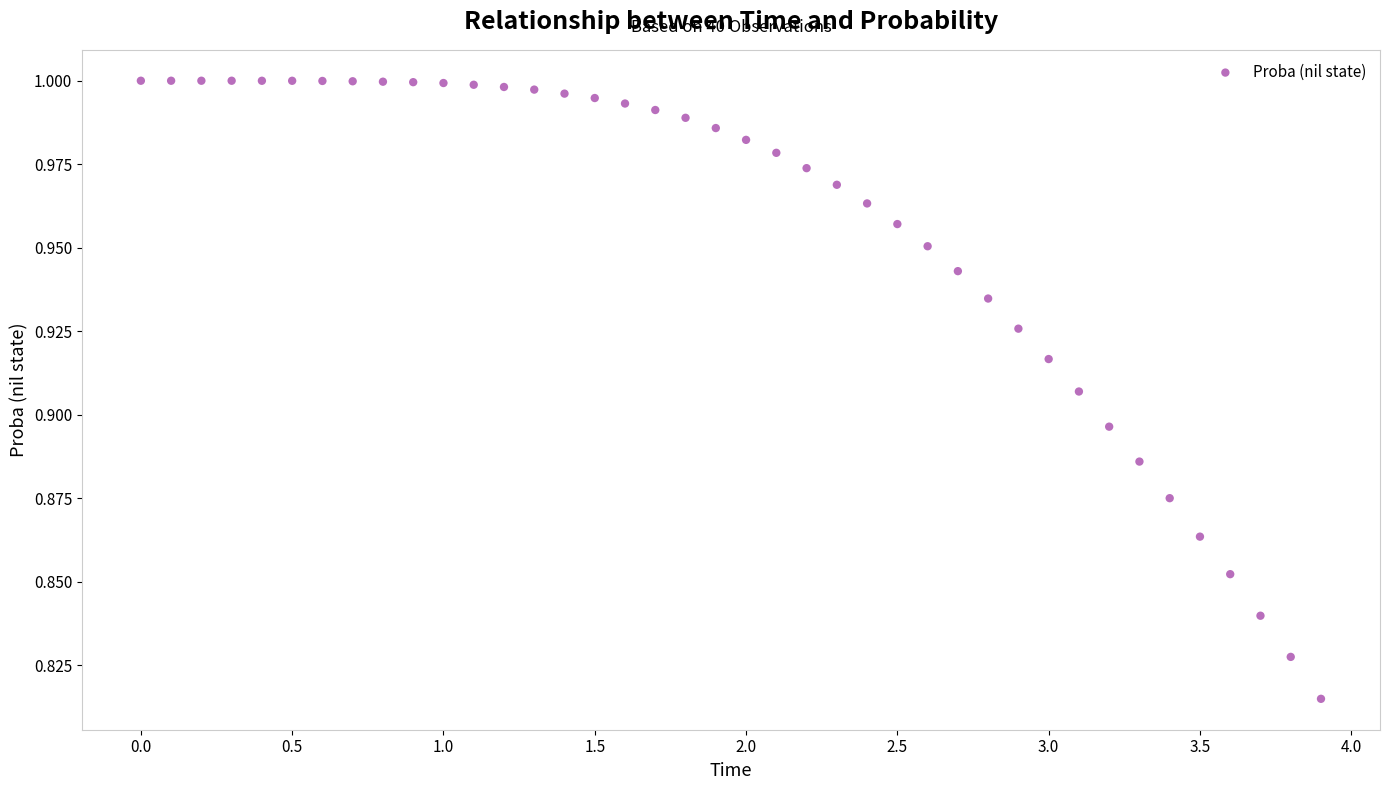

What is the range of X values (max minus min)?

3.9